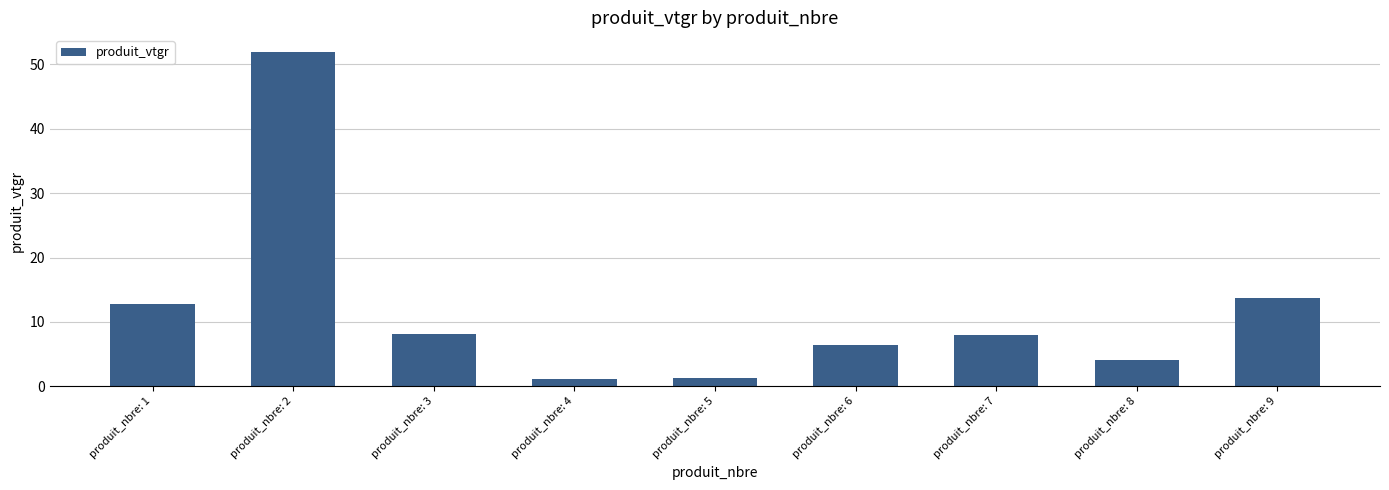

True or false: the data shows 8.1 at produit_nbre: 7.

True